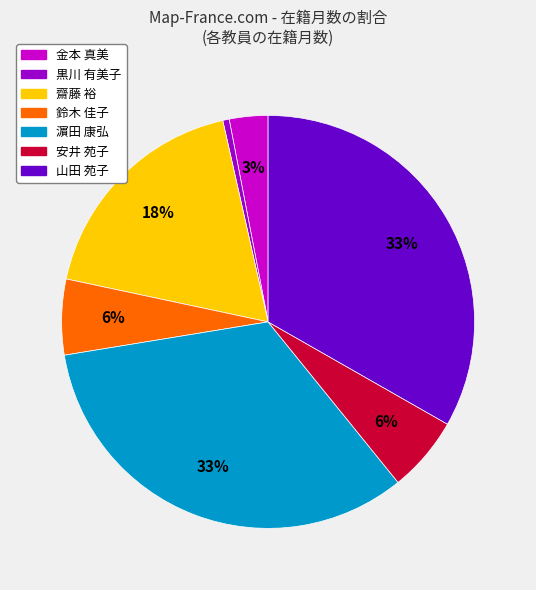

Count the number of slices in the pie.

7